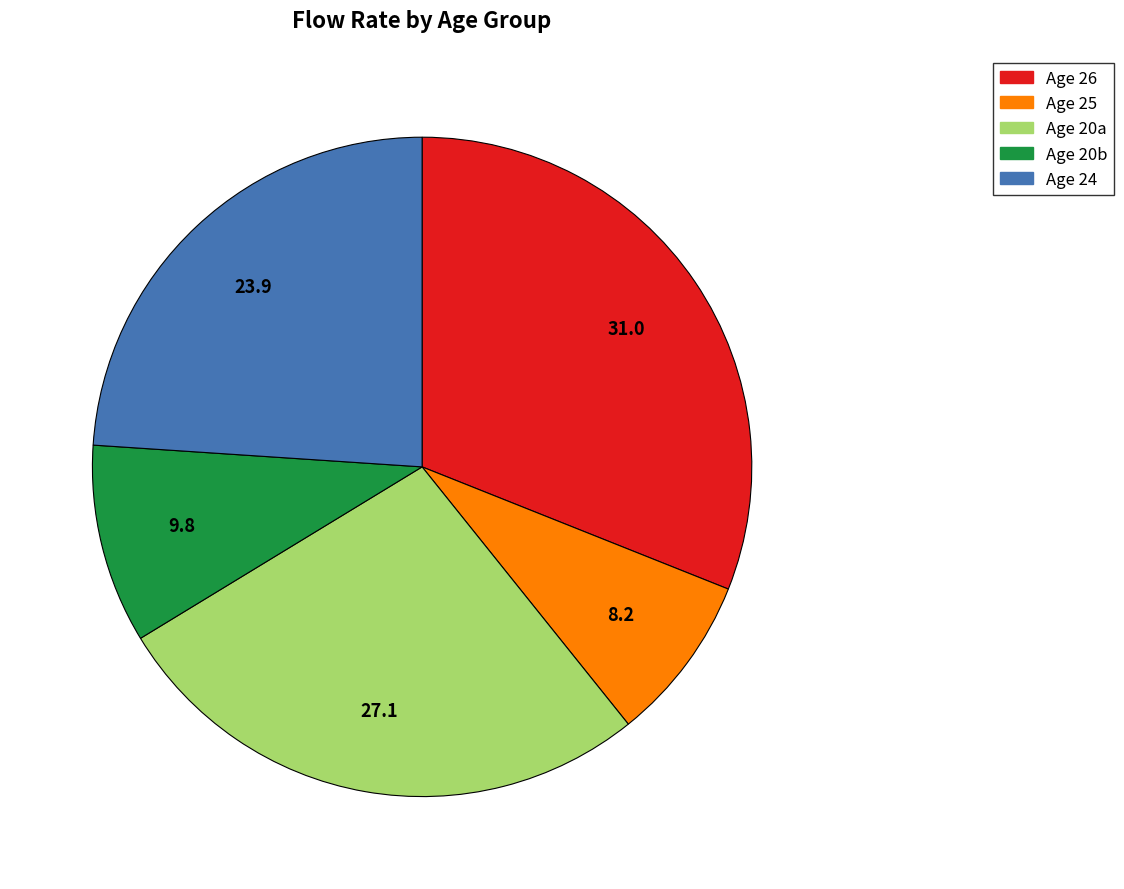

Is there a majority slice in this chart?

No